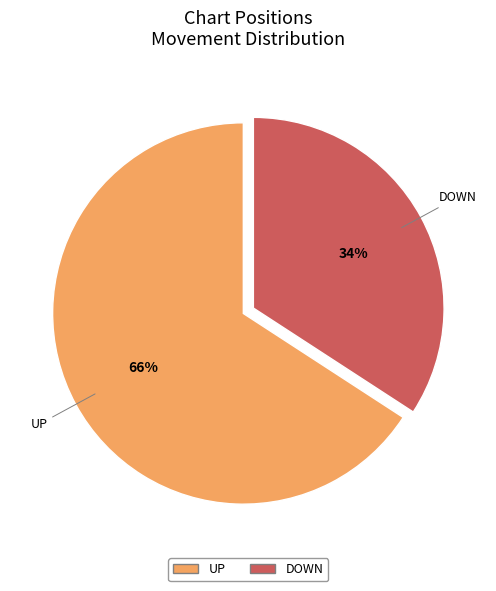

What is the largest slice in the pie chart?

UP